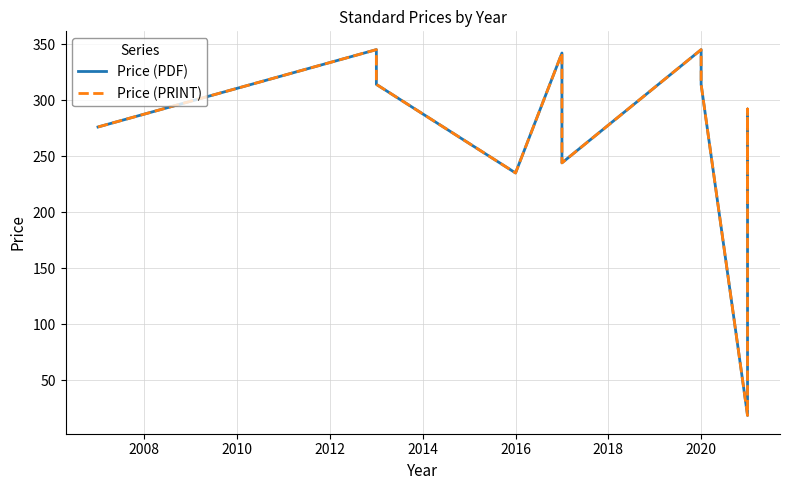

Reading left to right, list all the values displayed in this chart.

Price (PDF): 276.0	345.0	314.0	235.0	342.0	244.0	345.0	314.0	18.7	292.0	208.0
Price (PRINT): 276.0	345.0	314.0	235.0	342.0	244.0	345.0	314.0	18.7	292.0	208.0